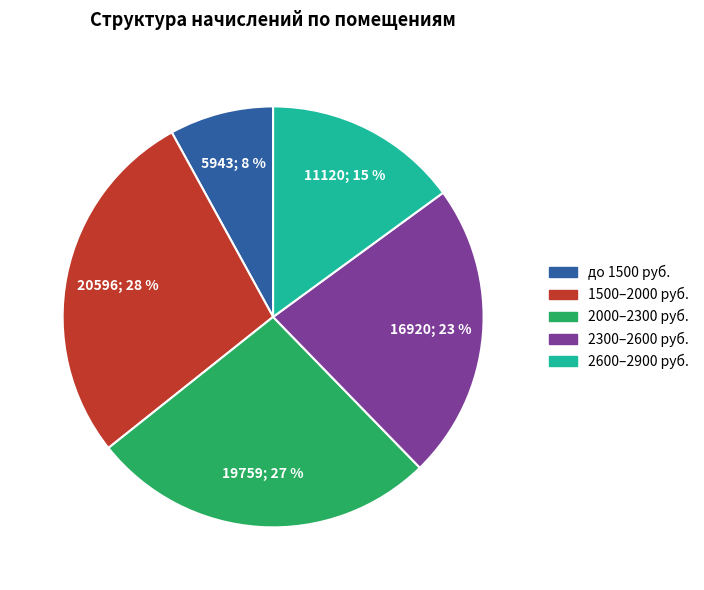

To the nearest percent, what is the combined percentage of 2300–2600 руб. and до 1500 руб.?

31%